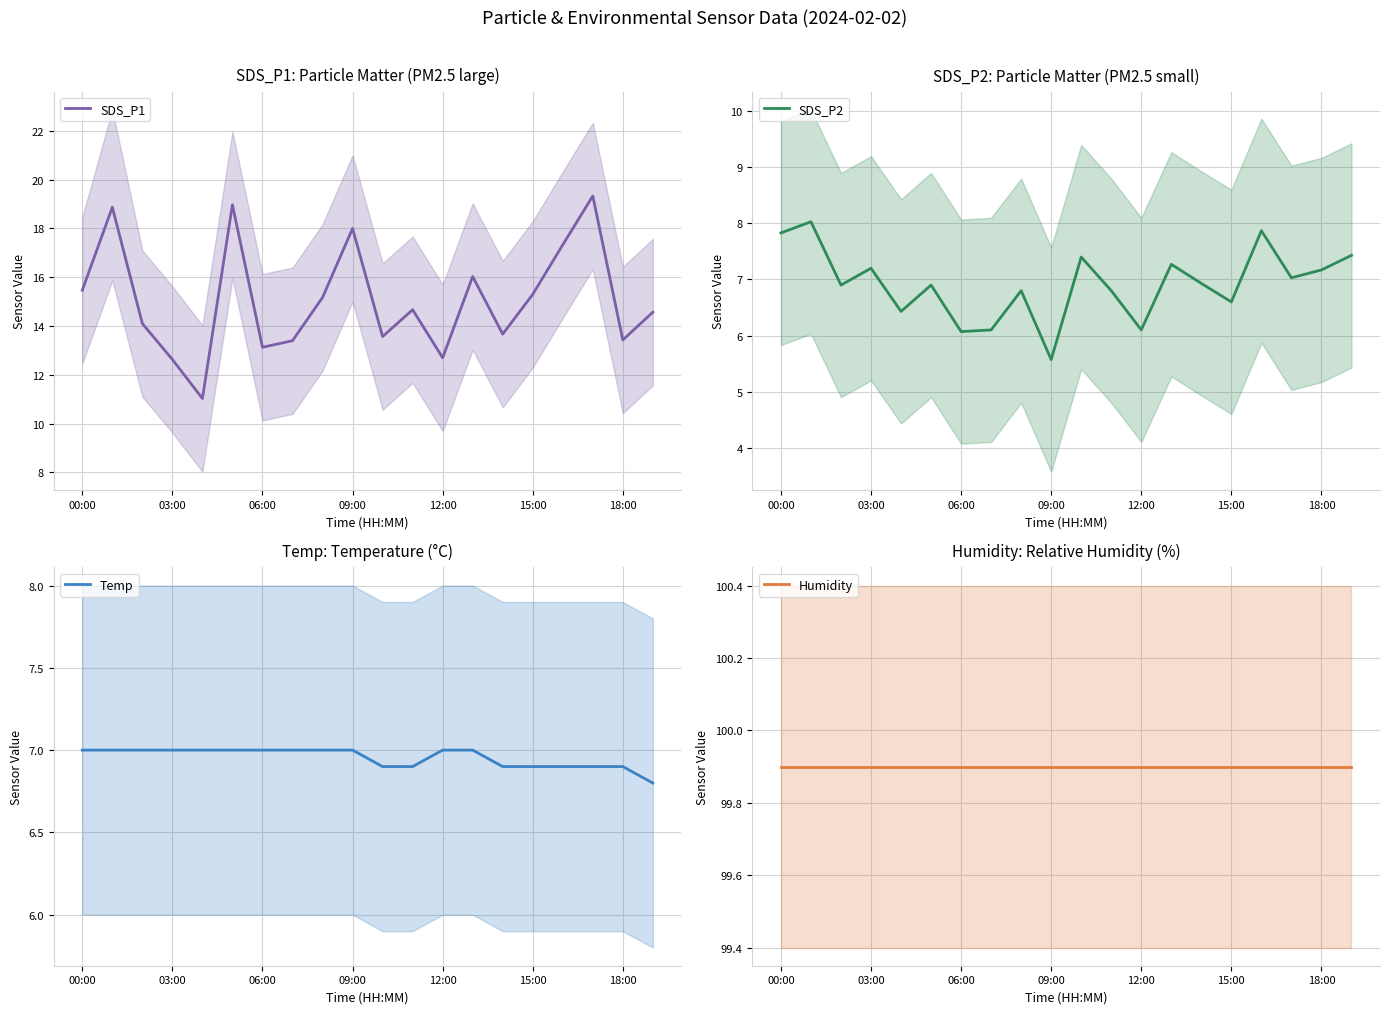

What is the minimum value for Humidity?

99.9